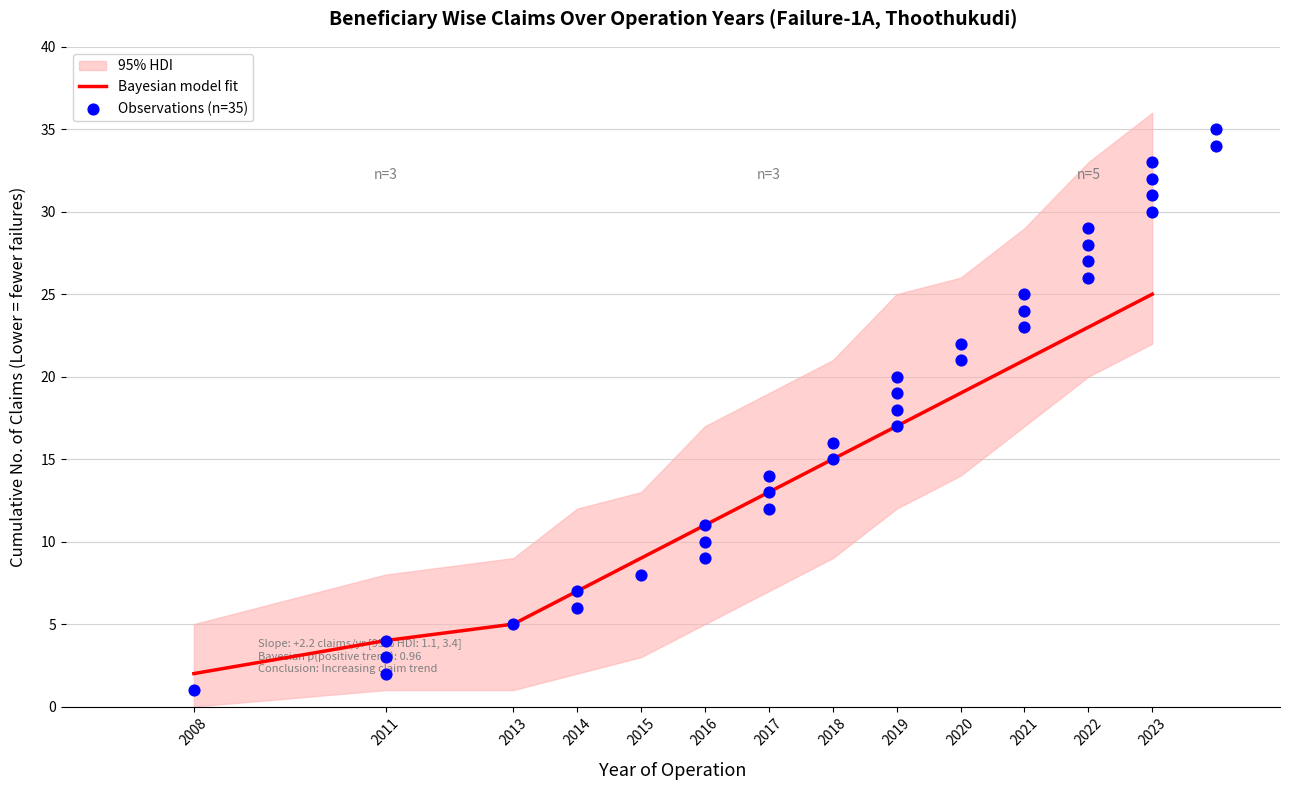

Which series has the largest total across all categories?

hdi_upper